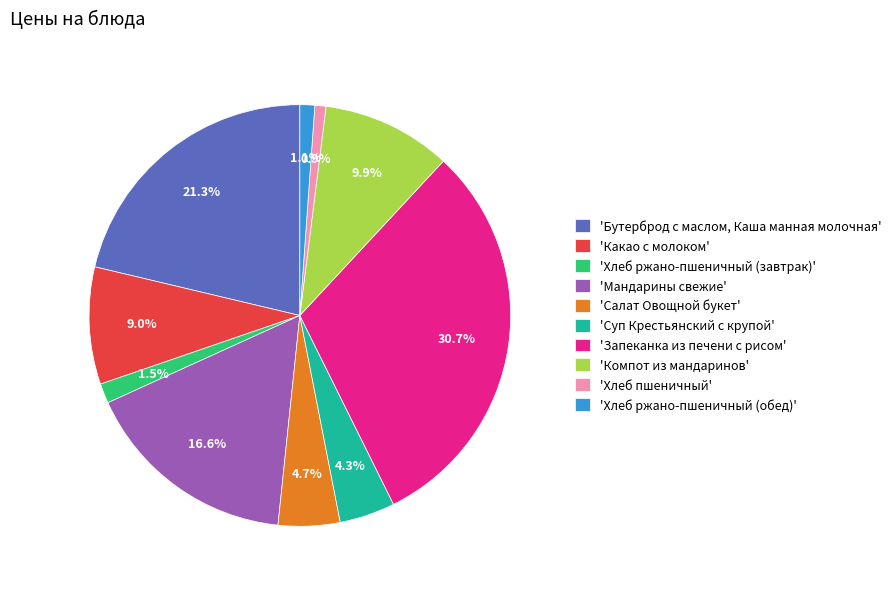

What percentage is NOT represented by 'Бутерброд с маслом, Каша манная молочная'?

78.7%